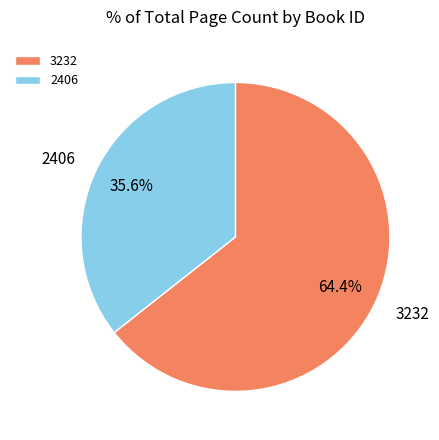

What is the largest slice in the pie chart?

3232